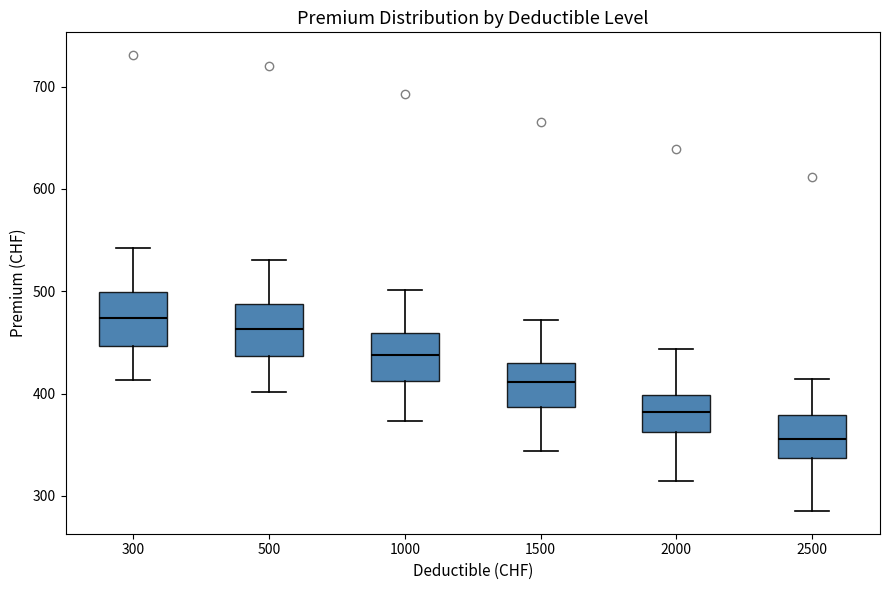

Reading left to right, read every box against the y-axis: the position of its median line, the range the box covers, and the ends of its whiskers. The values are not printed on the chart, so give them approximately, as read against the axis.

300: median 470, box 450 to 500, whiskers 410 to 540
500: median 460, box 440 to 490, whiskers 400 to 530
1000: median 440, box 410 to 460, whiskers 370 to 500
1500: median 410, box 390 to 430, whiskers 340 to 470
2000: median 380, box 360 to 400, whiskers 310 to 440
2500: median 360, box 340 to 380, whiskers 290 to 410